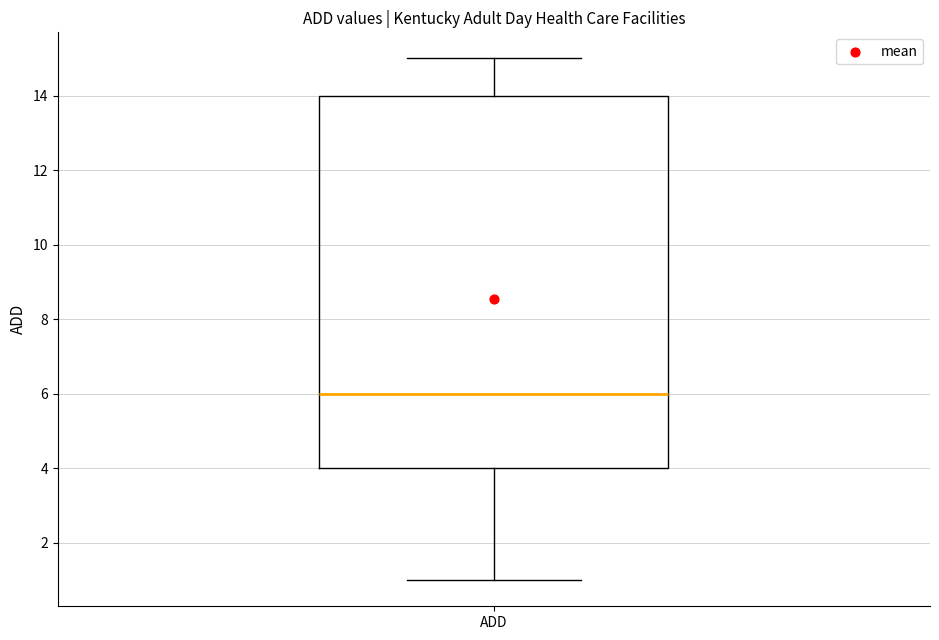

Transcribe this box plot: give where the median line is, the range the box spans, and where the two whiskers end, as read against the y-axis. The values are not printed on the chart, so give them approximately, as read against the axis.

median 6, box 4 to 14, whiskers 1 to 15